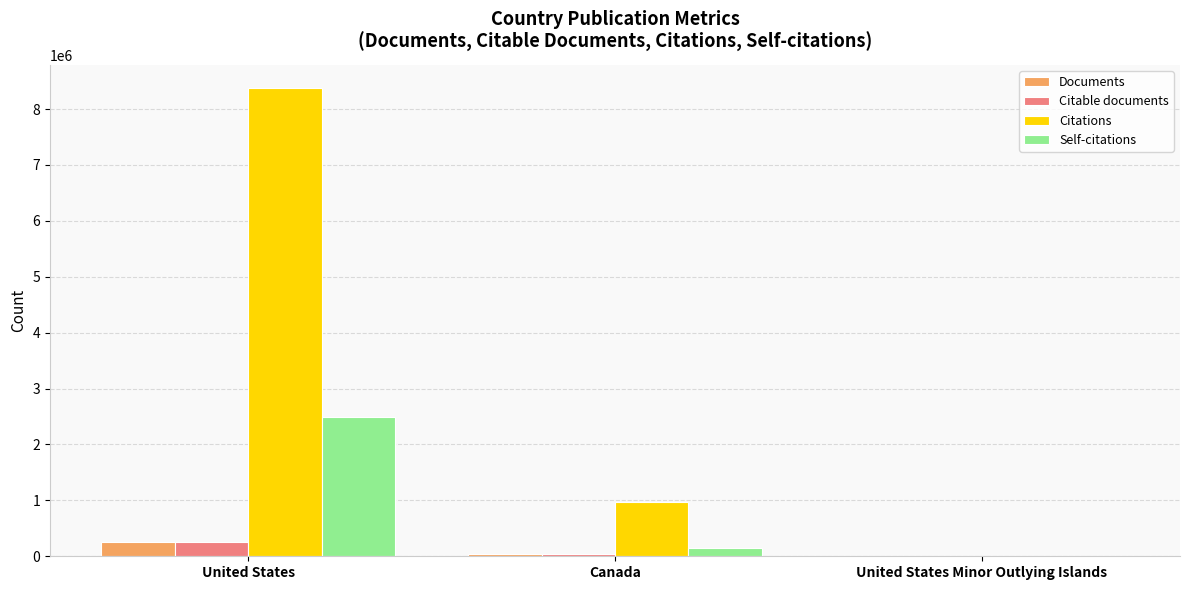

Reading right to left, list all the values displayed in this chart.

Documents: United States Minor Outlying Islands=1	Canada=36176	United States=254001
Citable documents: United States Minor Outlying Islands=1	Canada=35425	United States=247170
Citations: United States Minor Outlying Islands=3	Canada=967426	United States=8372206
Self-citations: United States Minor Outlying Islands=0	Canada=142150	United States=2497739